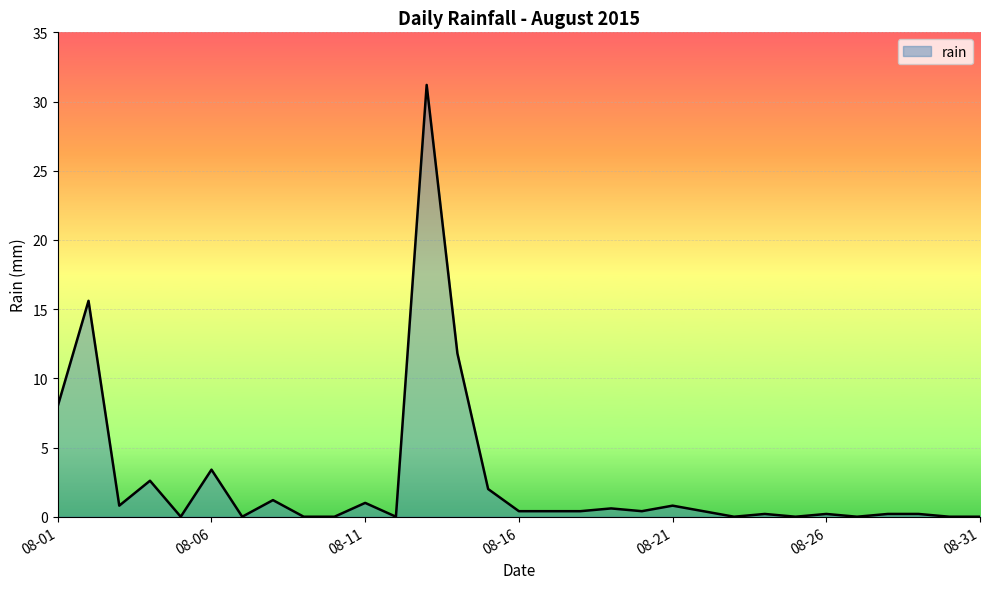

Reading right to left, list all the values displayed in this chart.

0.0	0.0	0.2	0.2	0.0	0.2	0.0	0.2	0.0	0.4	0.8	0.4	0.6	0.4	0.4	0.4	2.0	11.8	31.2	0.0	1.0	0.0	0.0	1.2	0.0	3.4	0.0	2.6	0.8	15.6	8.0